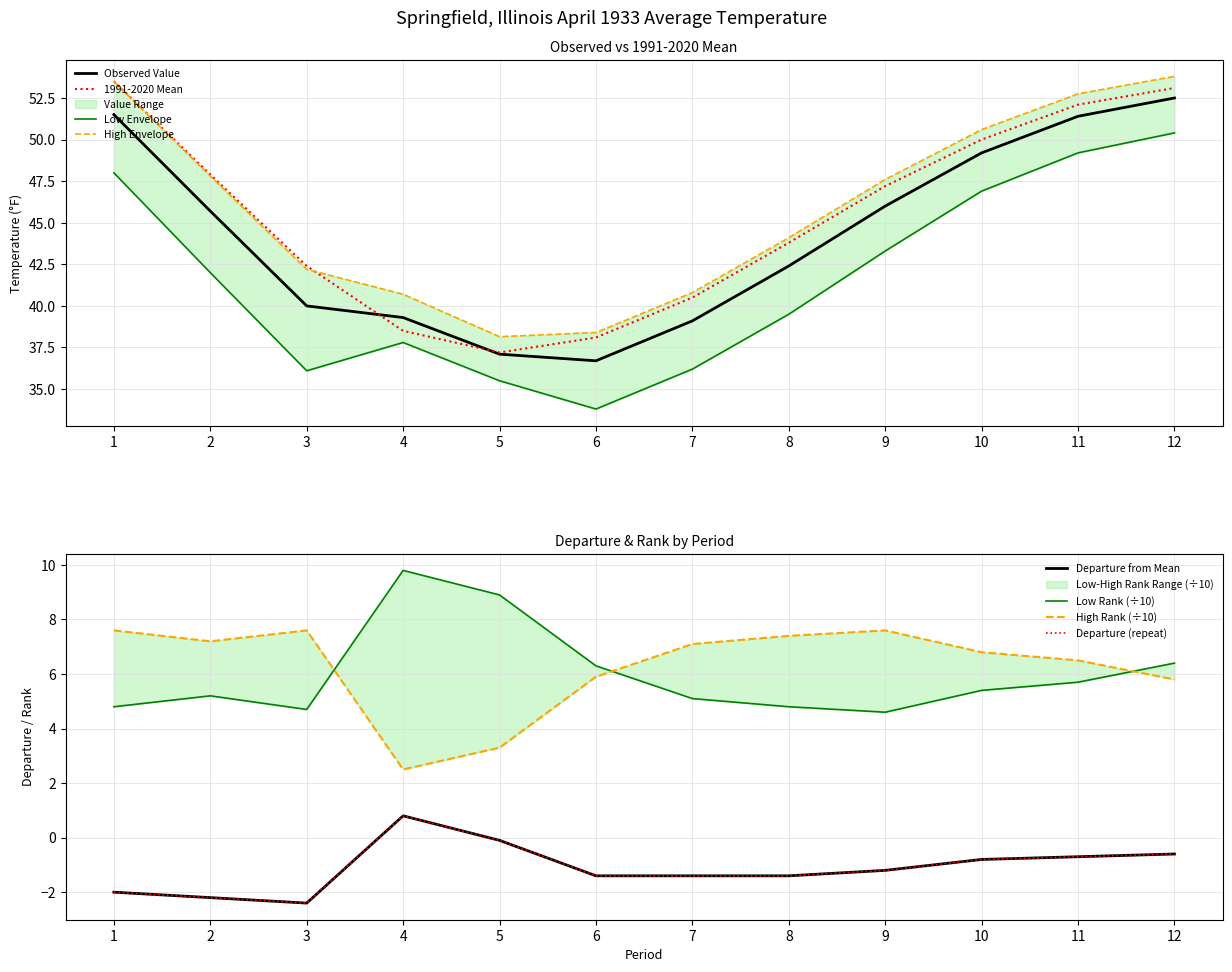

True or false: 1991-2020 Mean and Low Rank cross at least once.

False